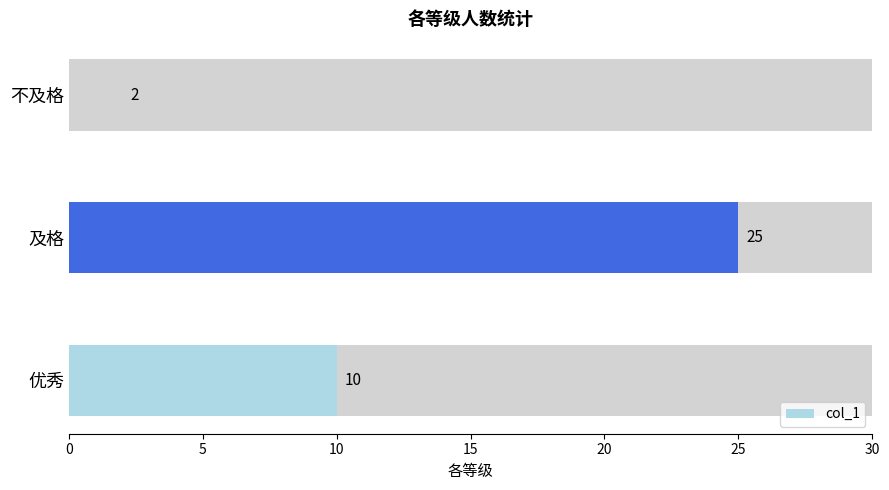

Reading left to right, list all the values displayed in this chart.

10	25	2